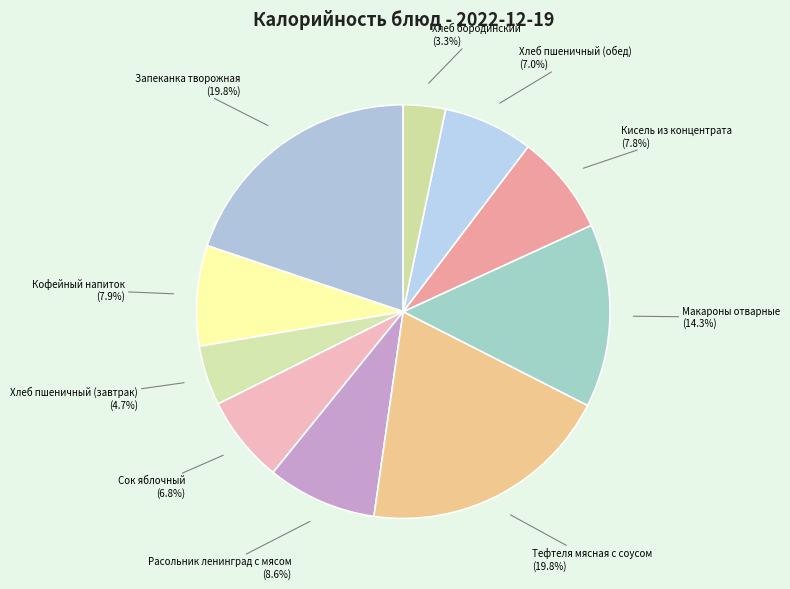

To the nearest percent, what is the difference between the largest and smallest slice percentages?

17%